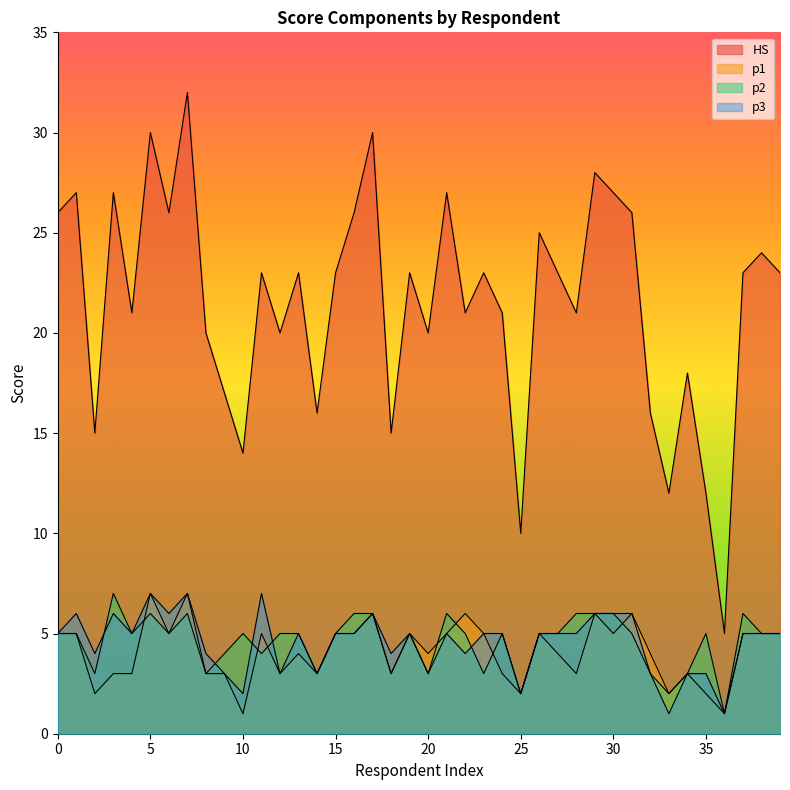

List the labels in order of HS value, largest first.

7, 5, 17, 29, 1, 3, 21, 30, 0, 6, 16, 31, 26, 38, 11, 13, 15, 19, 23, 27, 37, 39, 4, 22, 24, 28, 8, 12, 20, 34, 9, 14, 32, 2, 18, 10, 33, 35, 25, 36